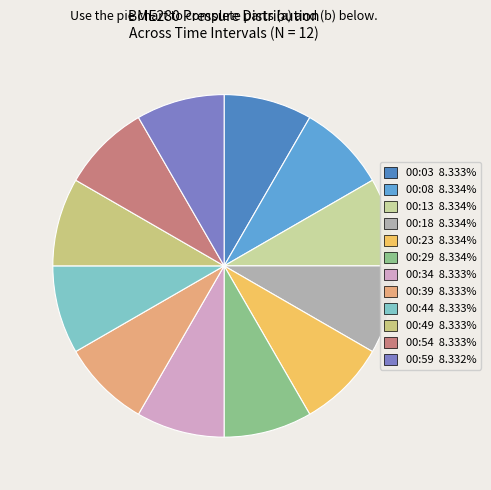

How many slices are in this pie chart?

12